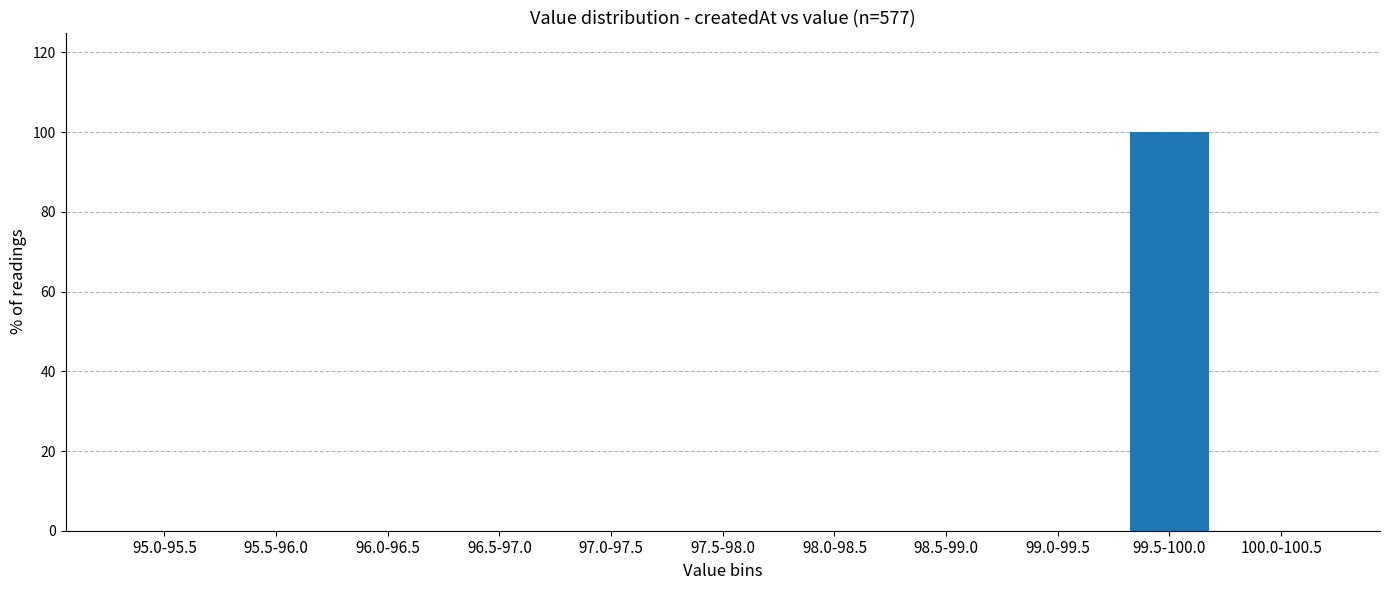

Reading left to right, transcribe all the data shown in this chart.

95.0-95.5=0	95.5-96.0=0	96.0-96.5=0	96.5-97.0=0	97.0-97.5=0	97.5-98.0=0	98.0-98.5=0	98.5-99.0=0	99.0-99.5=0	99.5-100.0=100	100.0-100.5=0